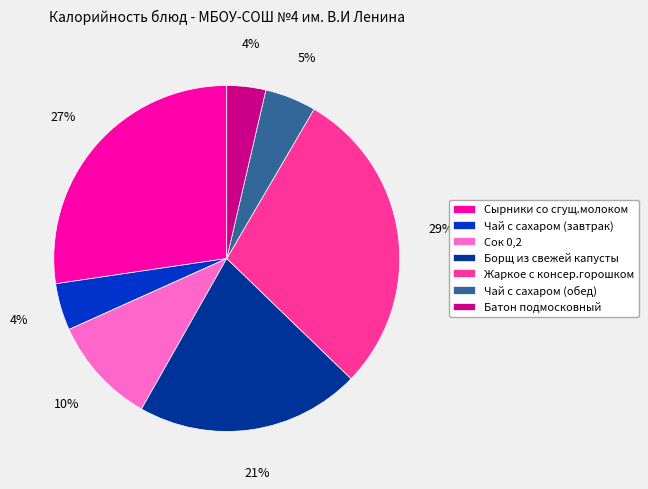

Which slice is the largest?

Жаркое с консер.горошком